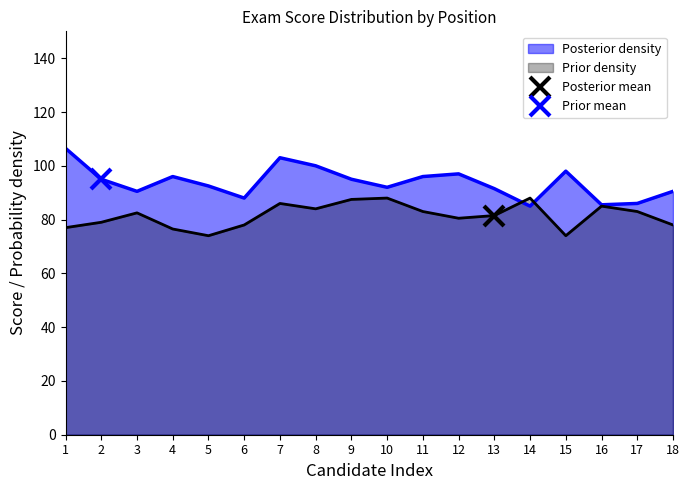

What is the sum of all 职测 (Prior density) values?

1465.5